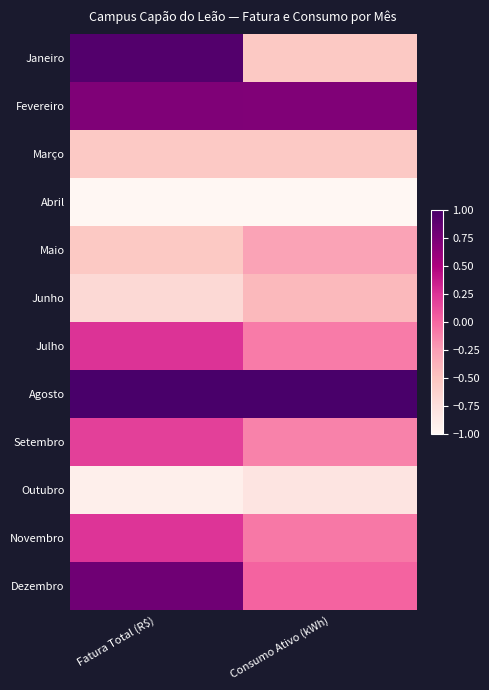

Count the number of categories in the chart.

2